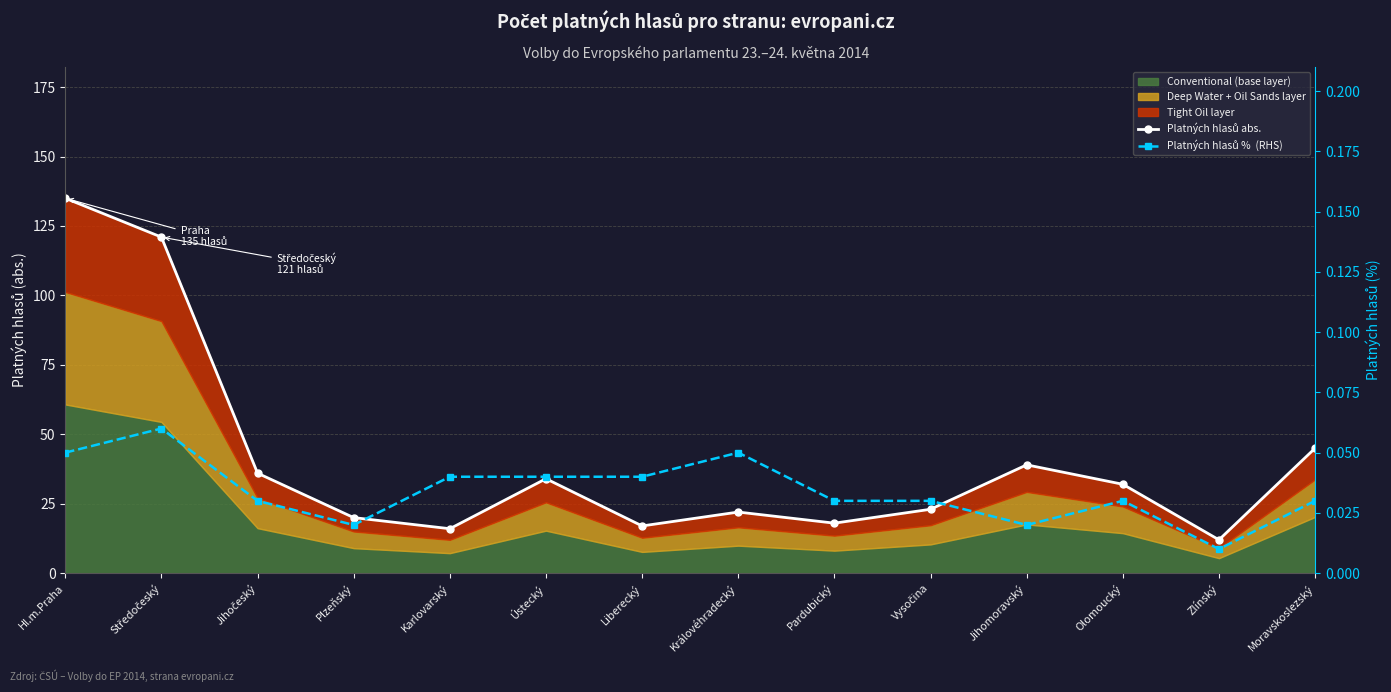

Reading right to left, extract all data points from this chart.

Platných hlasů abs.: 45.0	12.0	32.0	39.0	23.0	18.0	22.0	17.0	34.0	16.0	20.0	36.0	121.0	135.0
Platných hlasů %  (RHS): 0.0	0.0	0.0	0.0	0.0	0.0	0.1	0.0	0.0	0.0	0.0	0.0	0.1	0.1